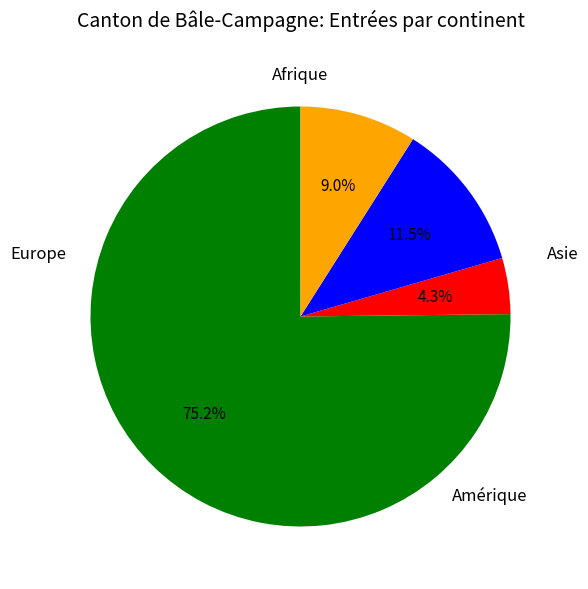

How many segments does this pie chart have?

4